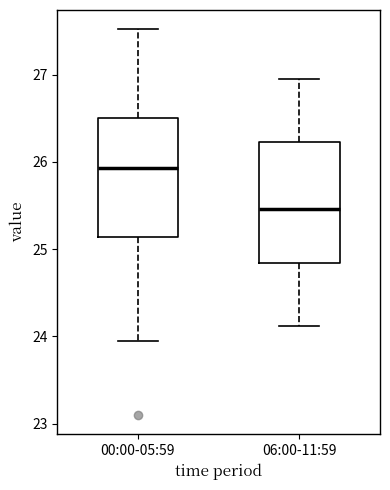

Reading left to right, read every box against the y-axis: the position of its median line, the range the box covers, and the ends of its whiskers. The values are not printed on the chart, so give them approximately, as read against the axis.

00:00-05:59: median 25.9, box 25.1 to 26.5, whiskers 24.0 to 27.5
06:00-11:59: median 25.5, box 24.8 to 26.2, whiskers 24.1 to 27.0